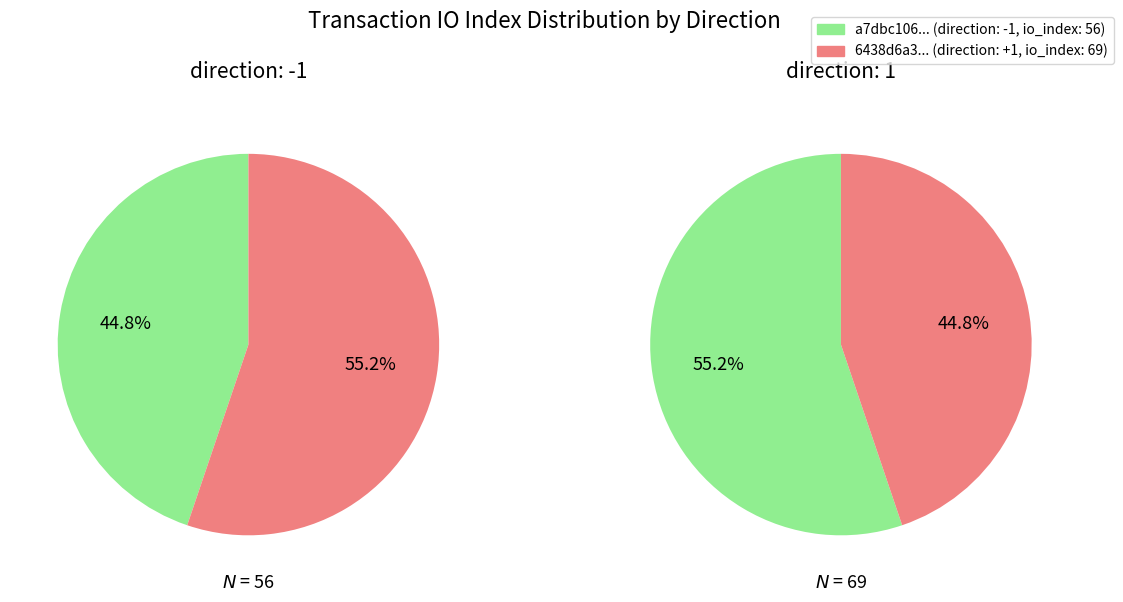

True or false: n_values accounts for 51% of the total.

False